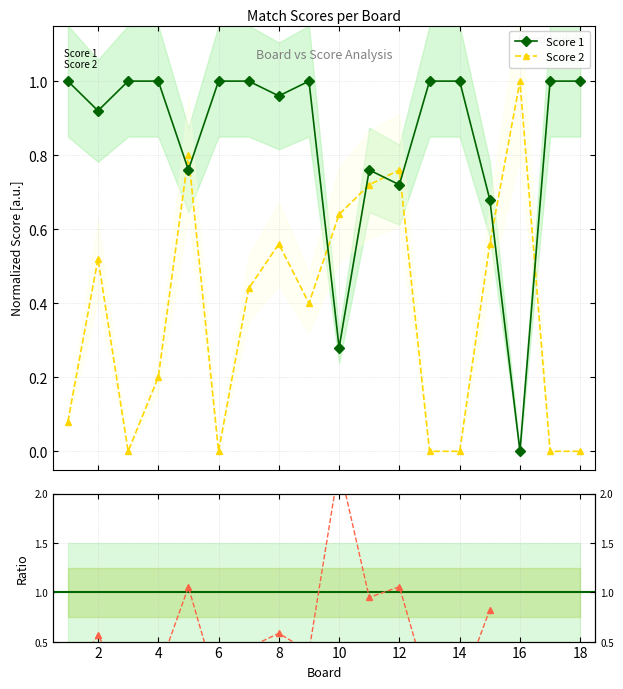

Reading left to right, what are all the values shown in this chart?

Score 1: 1=1.0	2=0.9	3=1.0	4=1.0	5=0.8	6=1.0	7=1.0	8=1.0	9=1.0	10=0.3	11=0.8	12=0.7	13=1.0	14=1.0	15=0.7	16=0.0	17=1.0	18=1.0
Score 2: 1=0.1	2=0.5	3=0.0	4=0.2	5=0.8	6=0.0	7=0.4	8=0.6	9=0.4	10=0.6	11=0.7	12=0.8	13=0.0	14=0.0	15=0.6	16=1.0	17=0.0	18=0.0